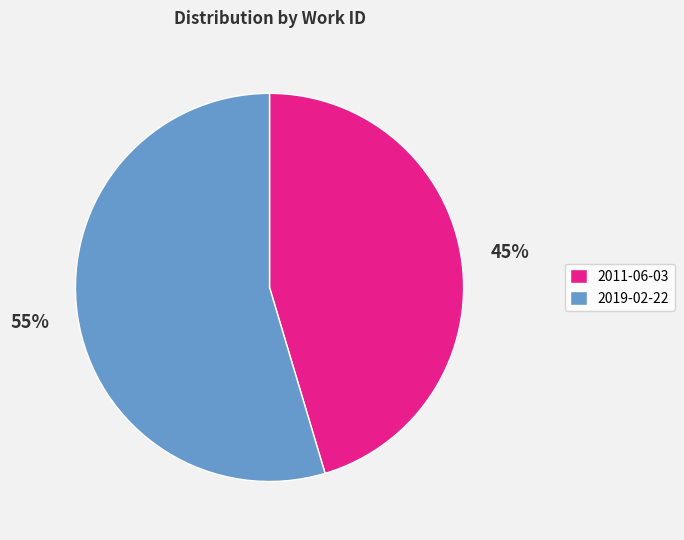

To the nearest percent, what portion does 2011-06-03 represent?

45%